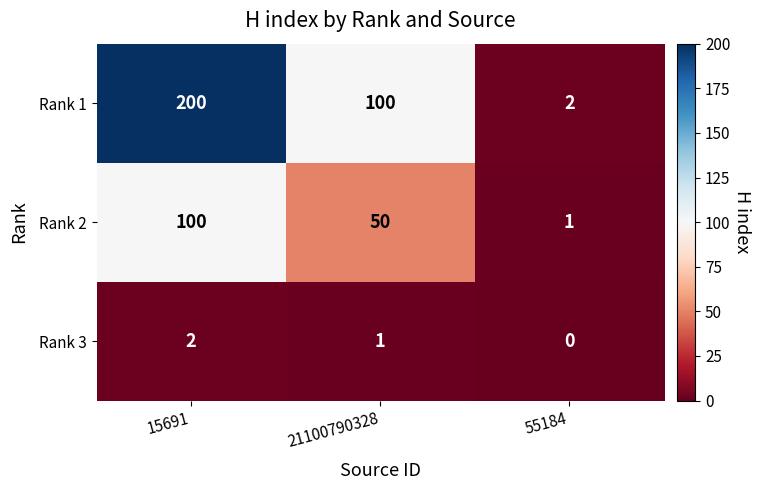

Count the Rank 3 values in the range 0 to 2.

3